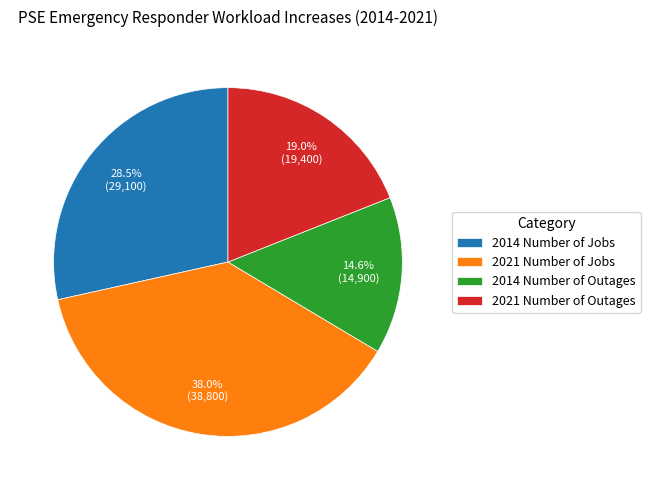

Count the number of slices in the pie.

4